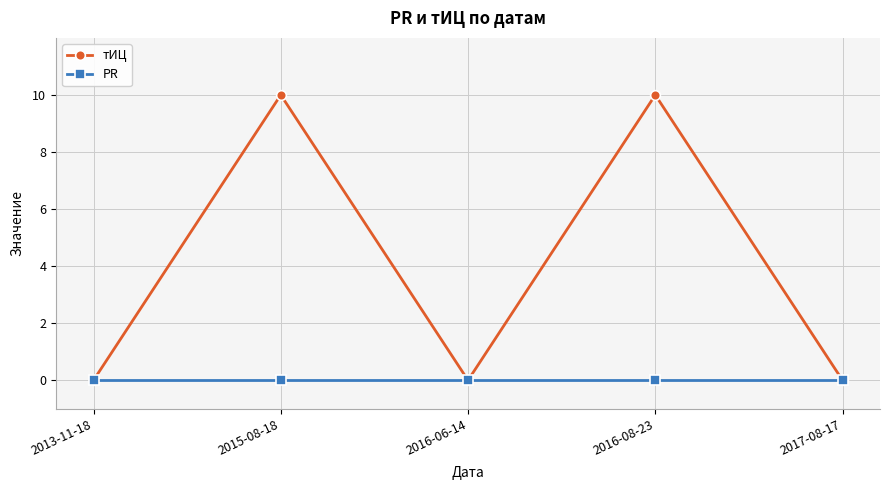

List the series in order of their peak value, highest first.

тИЦ, PR